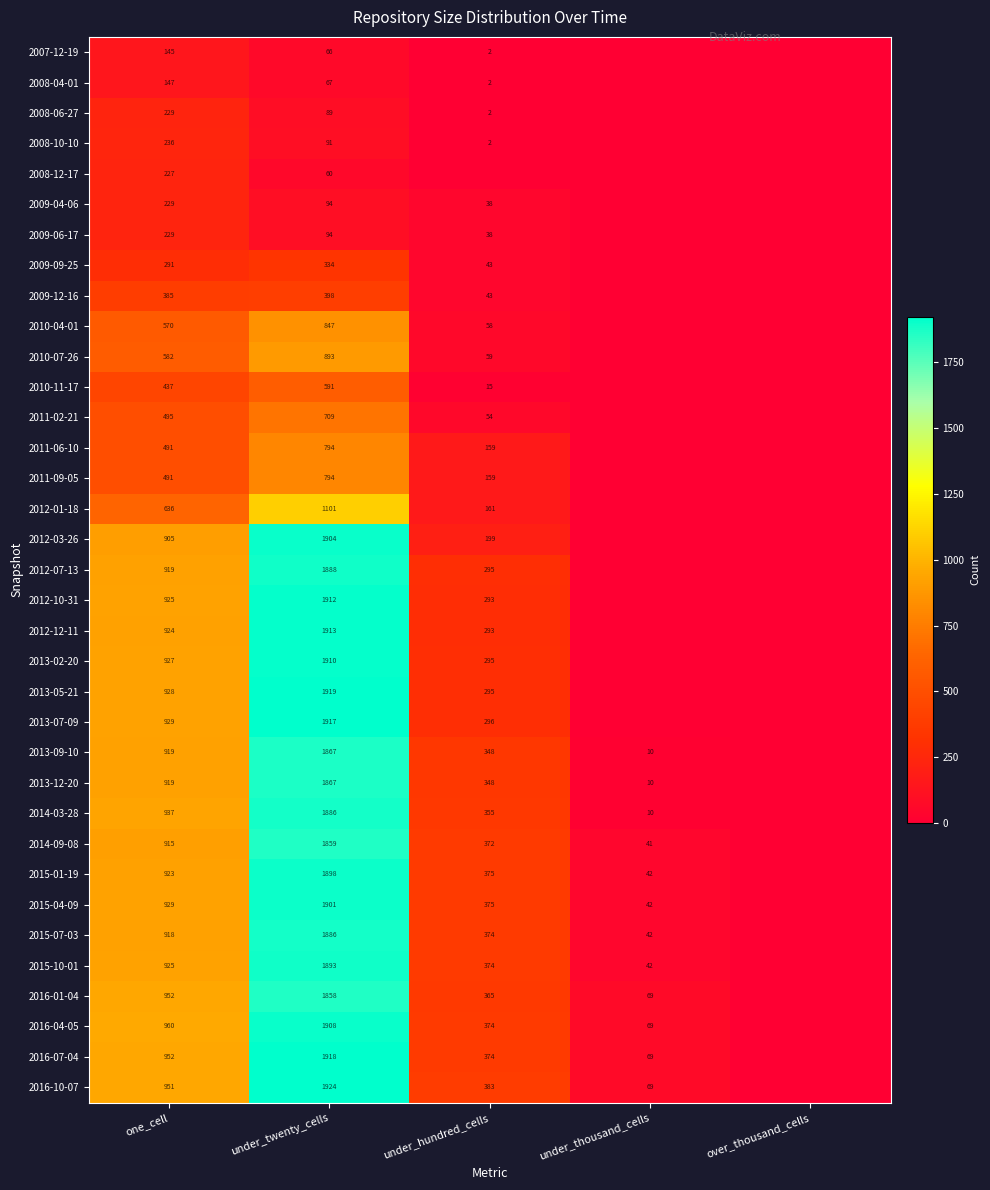

What is the difference between the highest and lowest values at one_cell?

815